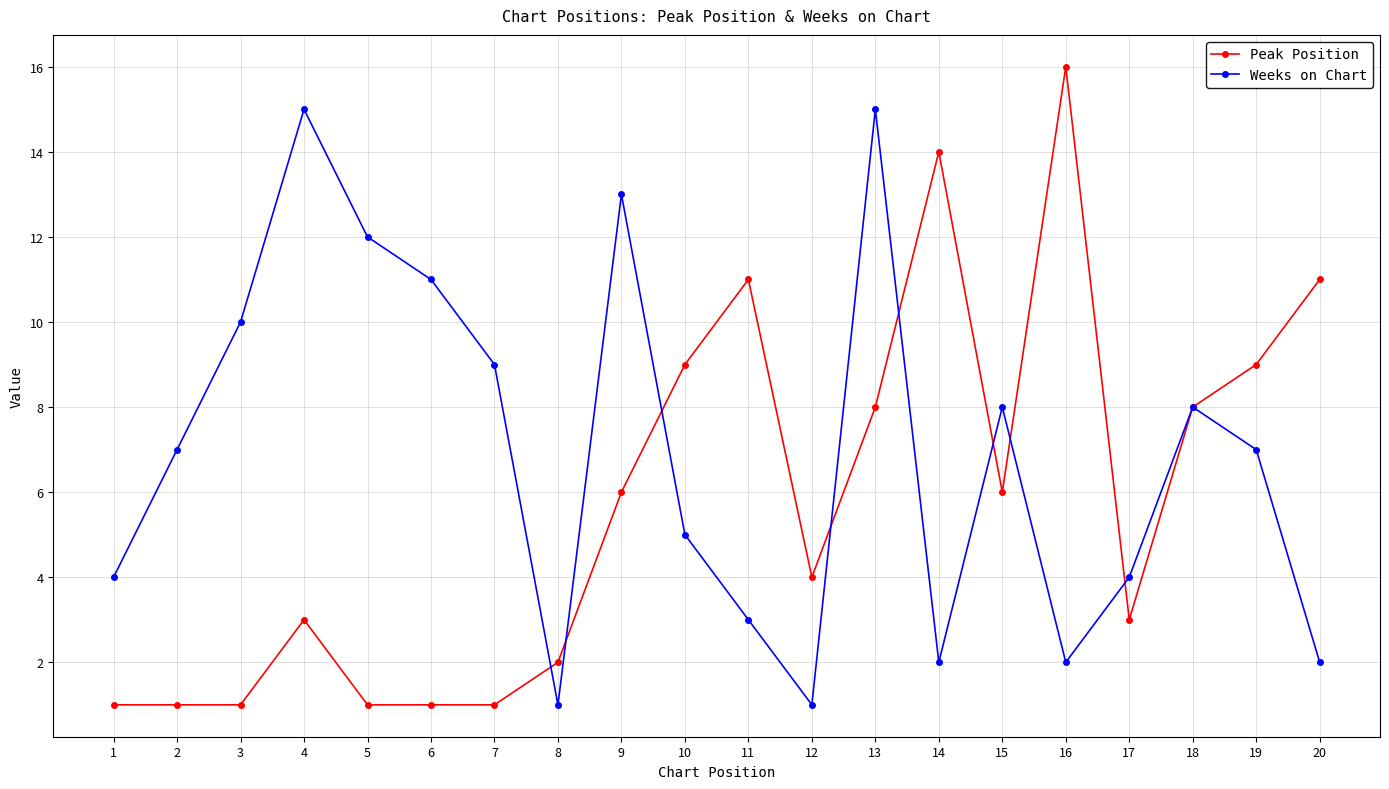

Reading left to right, what are all the values shown in this chart?

Peak Position: 1	1	1	3	1	1	1	2	6	9	11	4	8	14	6	16	3	8	9	11
Weeks on Chart: 4	7	10	15	12	11	9	1	13	5	3	1	15	2	8	2	4	8	7	2